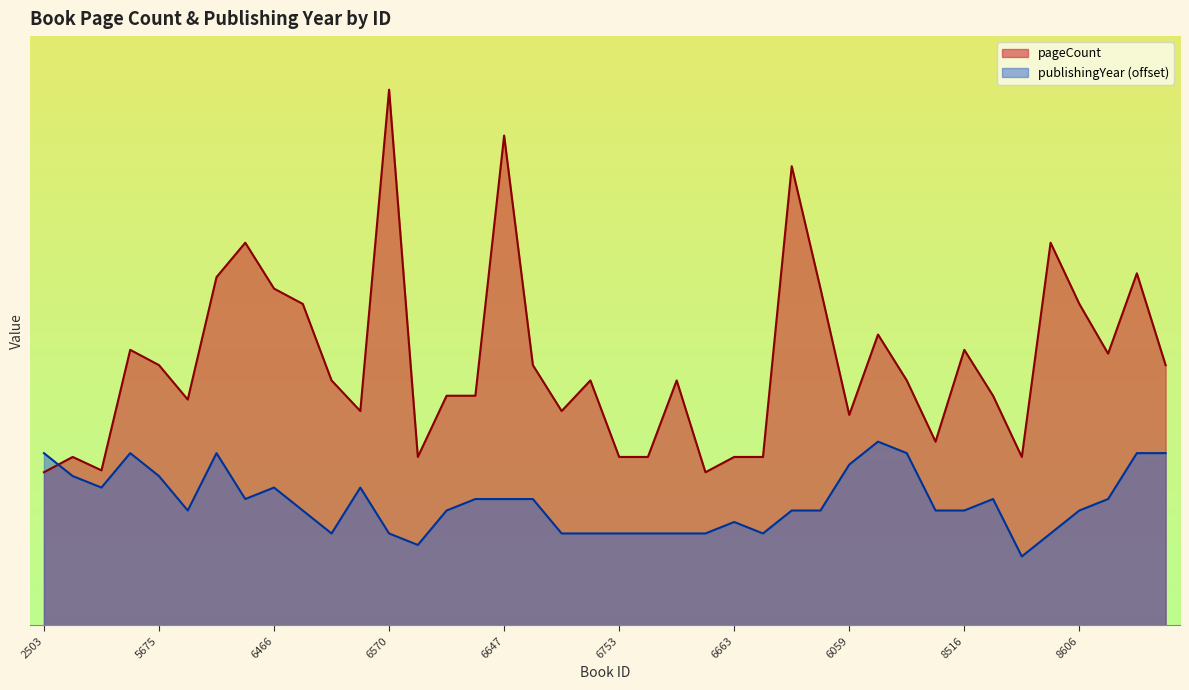

Rank the categories by pageCount value from highest to lowest.

6570, 6647, 6826, 6283, 219, 8796, 6071, 6466, 7289, 6465, 8606, 5795, 5674, 8516, 8614, 5675, 6661, 8803, 6520, 6819, 6755, 6645, 6648, 6615, 6617, 6020, 6540, 6808, 6059, 6571, 3162, 6597, 6753, 6754, 6663, 6785, 1176, 2634, 2503, 6786